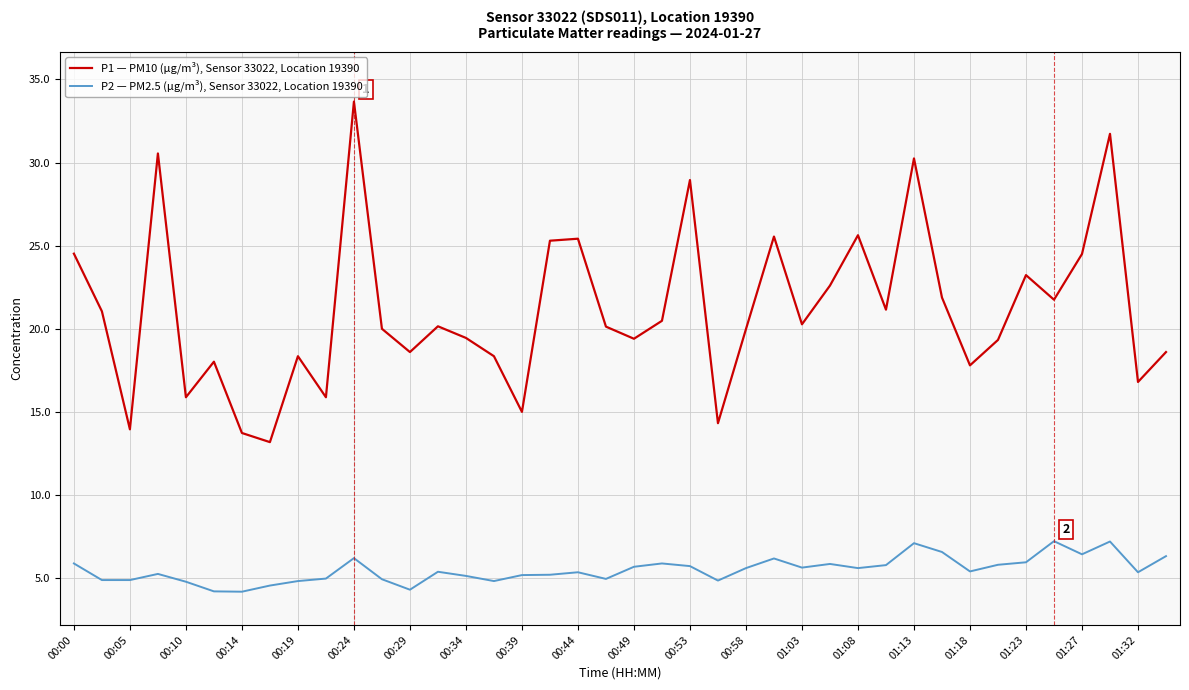

What is the highest value of the P2 — PM2.5 (µg/m³), Sensor 33022, Location 19390 series?

7.2